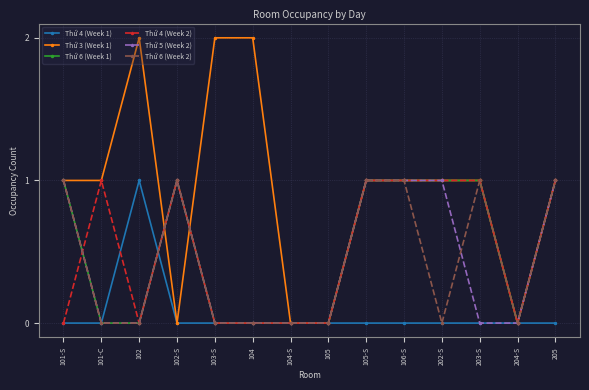

How many lines are shown in the chart?

6